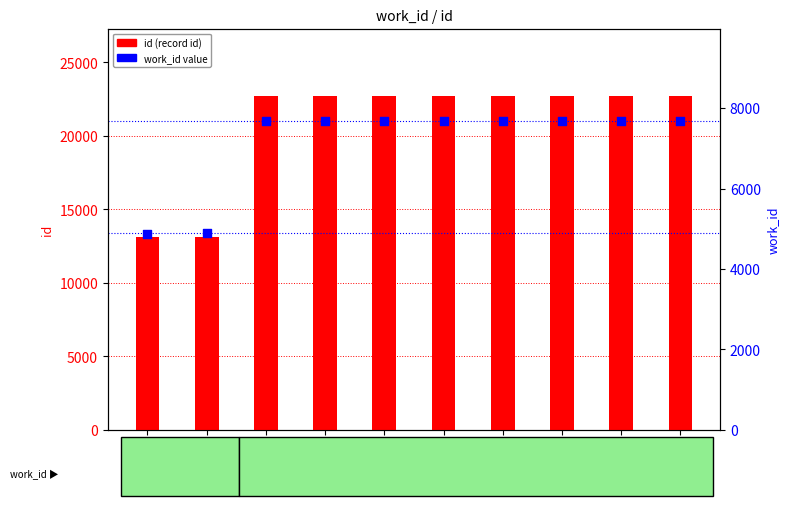

What is the total value across all series at 22750?

30424